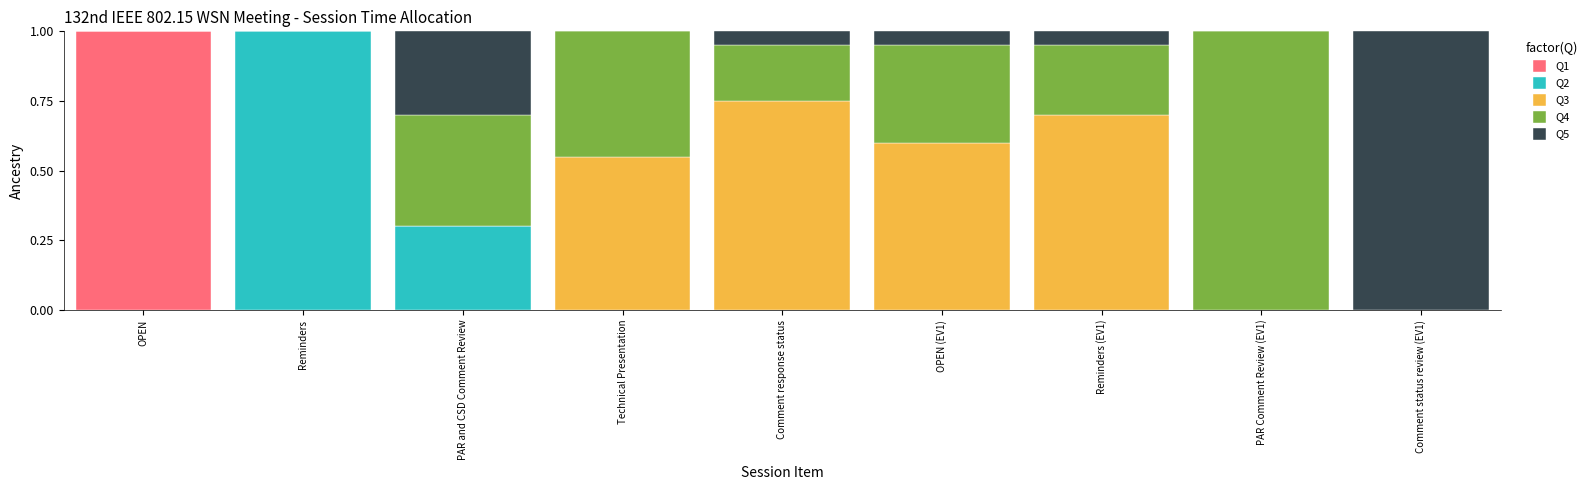

The Q1 series shows 0.0 at Comment status review (EV1). True or false?

True